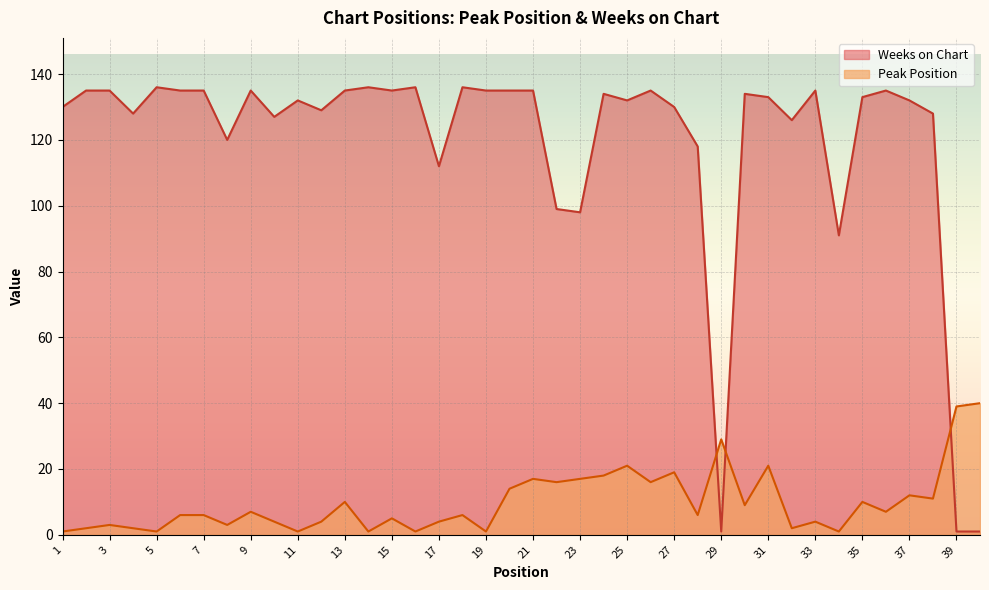

What is the smallest value displayed?

1